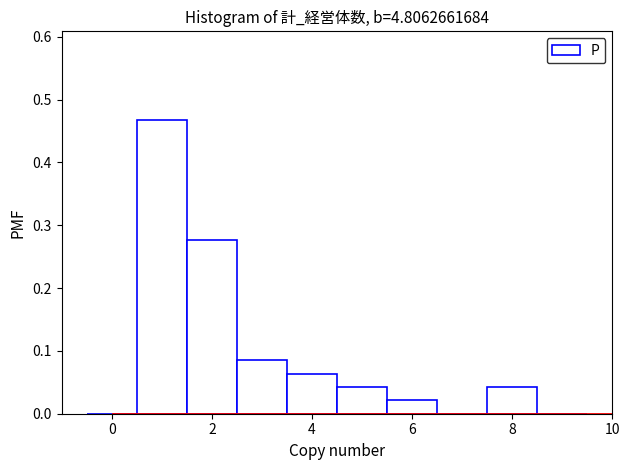

Which range on the x-axis has the tallest bar?

0.5 to 1.5